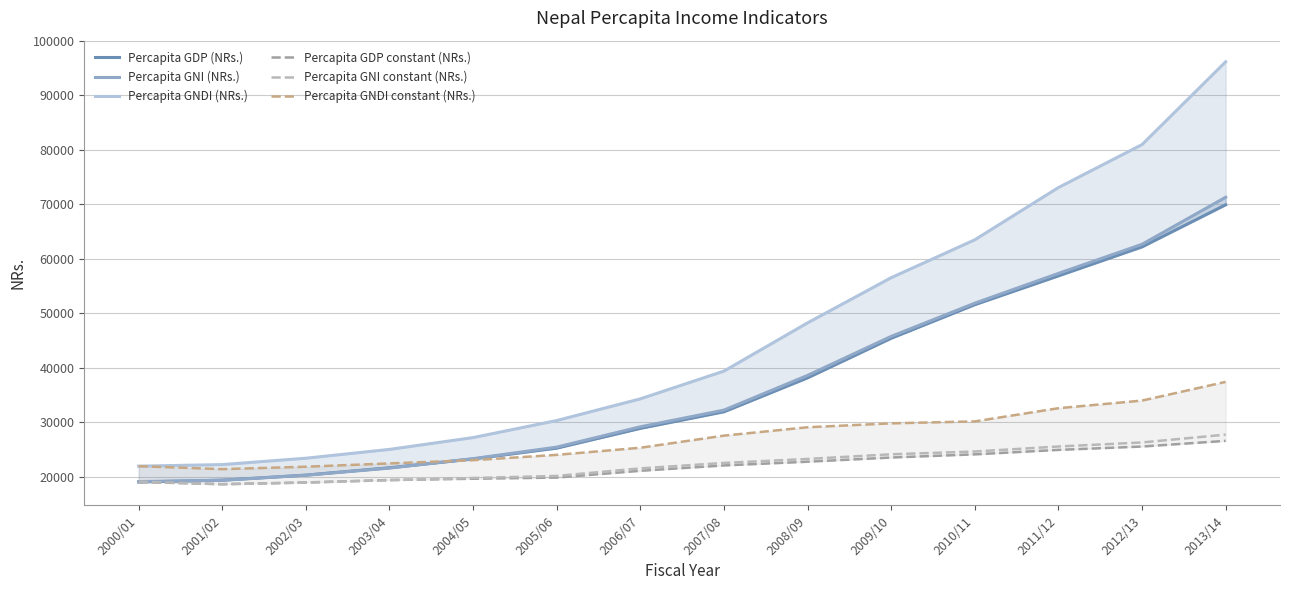

True or false: Percapita GNI constant (NRs.) and Percapita GNI (NRs.) intersect in this chart.

False